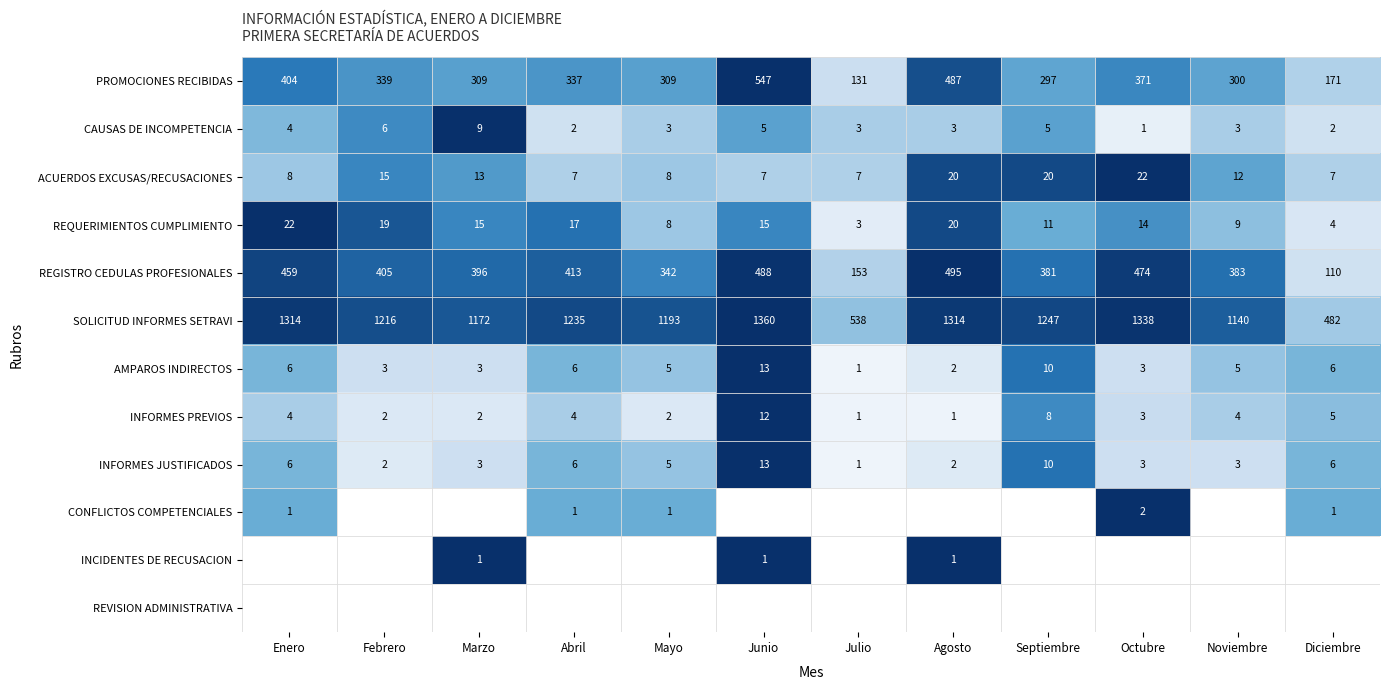

What is the highest value of the REGISTRO CEDULAS PROFESIONALES series?

495